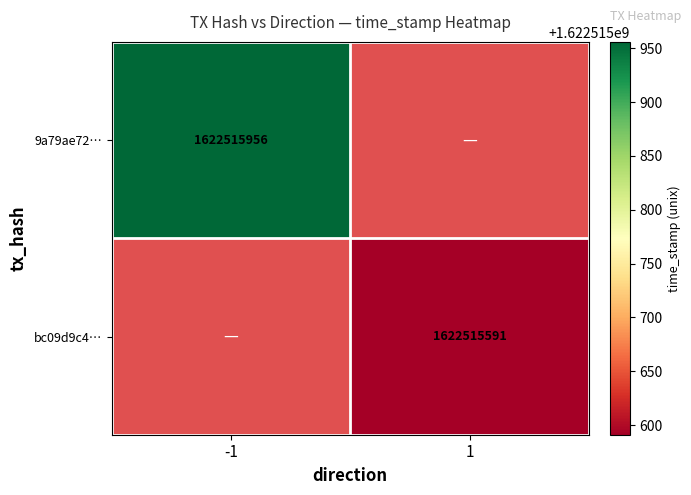

True or false: 9a79ae728333bade69f955617aaf4f0d64d01dc has a value of -2 at direction.

False